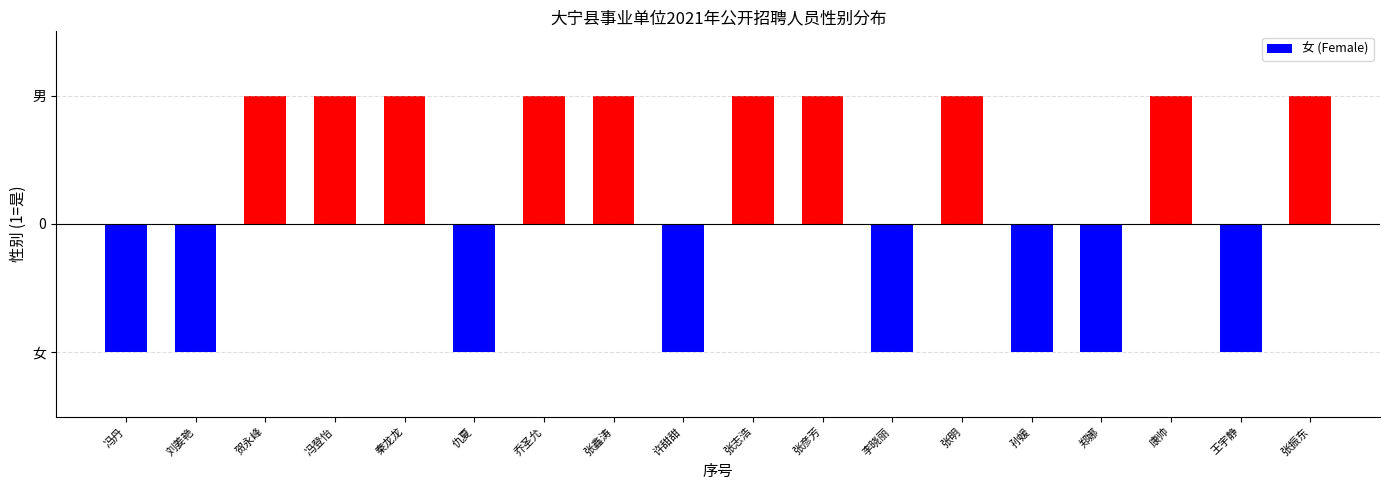

Reading left to right, extract all data points from this chart.

male: 0	0	1	1	1	0	1	1	0	1	1	0	1	0	0	1	0	1
female: 1	1	0	0	0	1	0	0	1	0	0	1	0	1	1	0	1	0